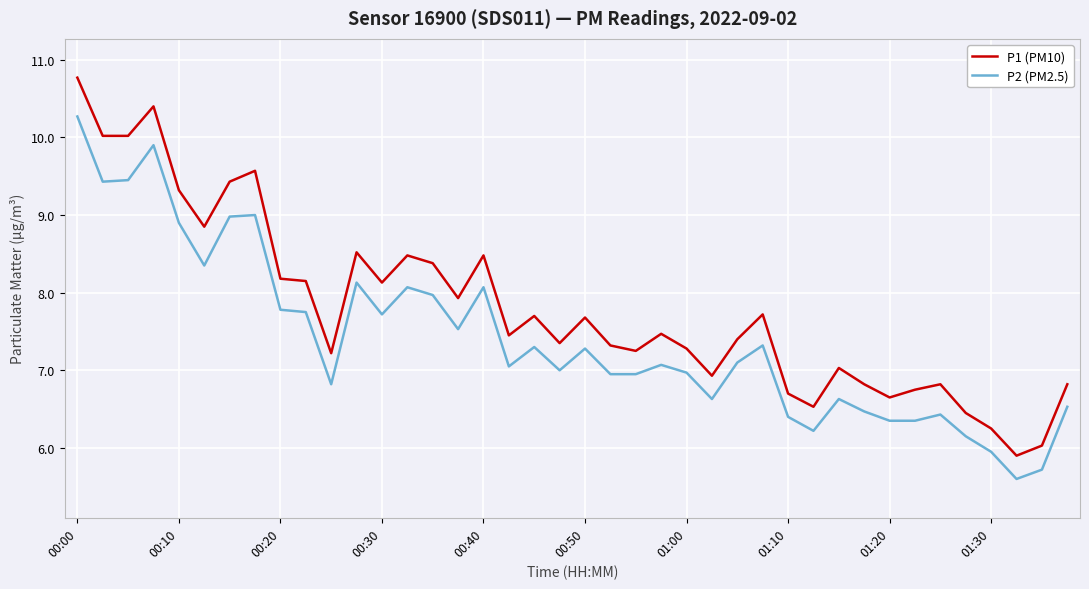

Which series has the widest spread of values?

P1 (PM10)